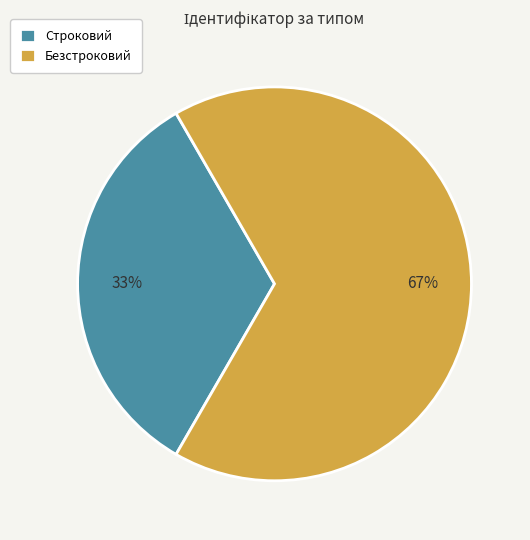

What is the ratio of the value at Безстроковий to the value at Строковий?

2.0